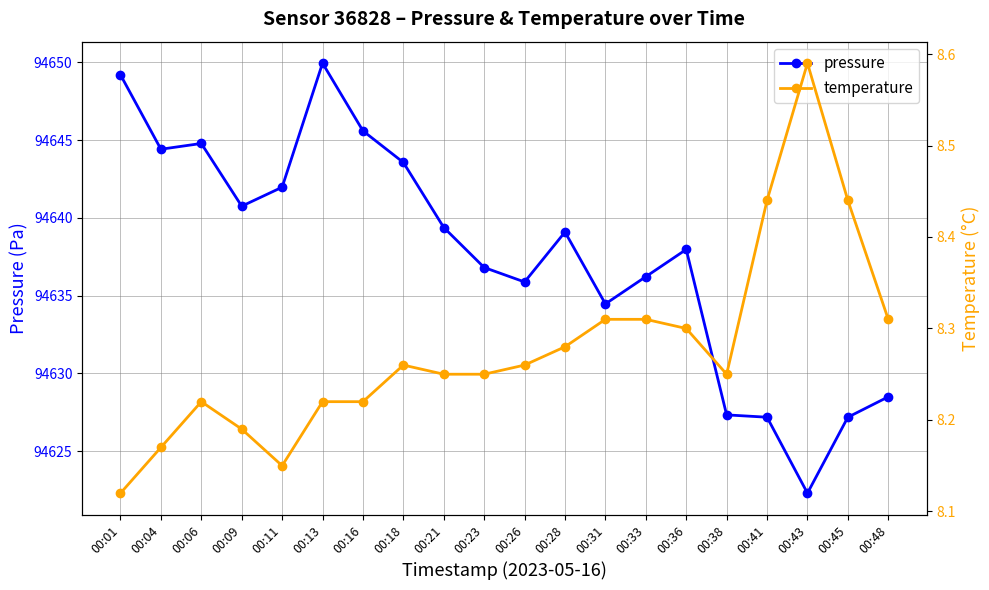

True or false: pressure and temperature cross at least once.

False